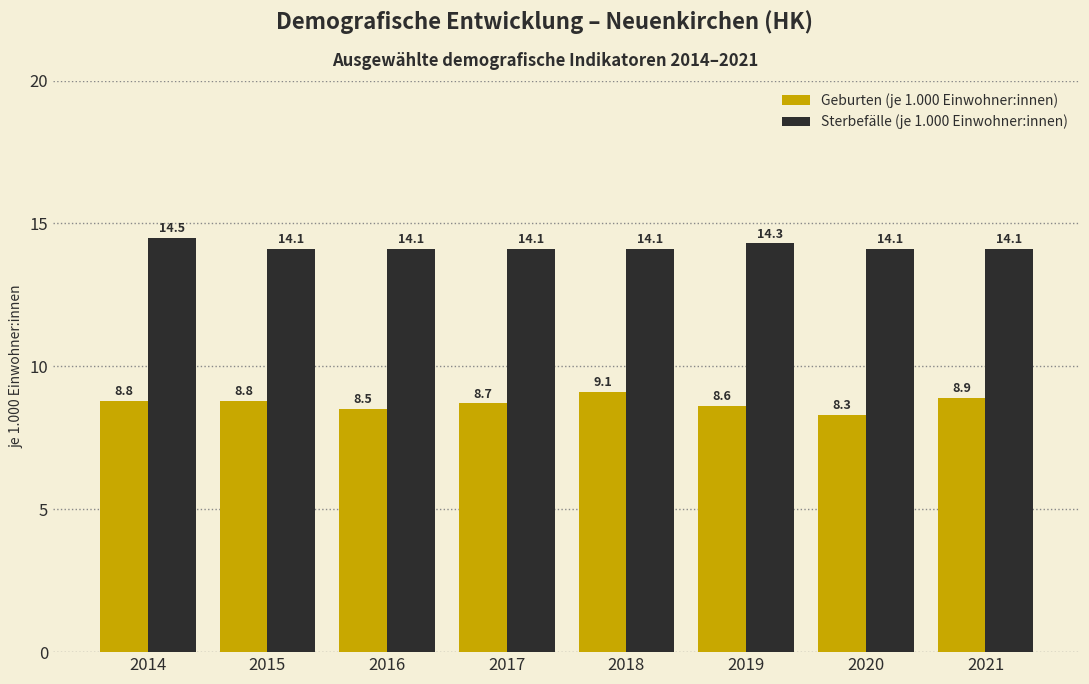

Reading left to right, list all the values displayed in this chart.

Geburten (je 1.000 Einwohner:innen): 2014=8.8	2015=8.8	2016=8.5	2017=8.7	2018=9.1	2019=8.6	2020=8.3	2021=8.9
Sterbefälle (je 1.000 Einwohner:innen): 2014=14.5	2015=14.1	2016=14.1	2017=14.1	2018=14.1	2019=14.3	2020=14.1	2021=14.1